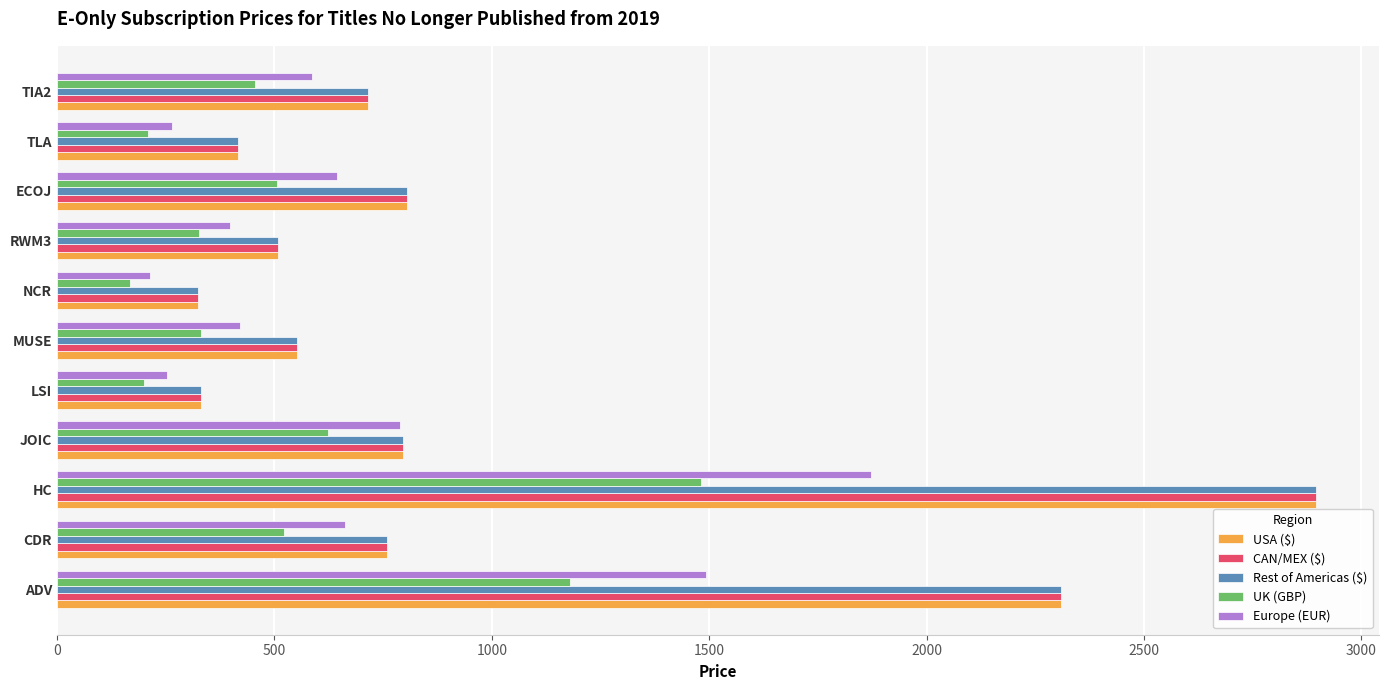

What is the difference between the maximum and second lowest values in the UK (GBP) series?

1282